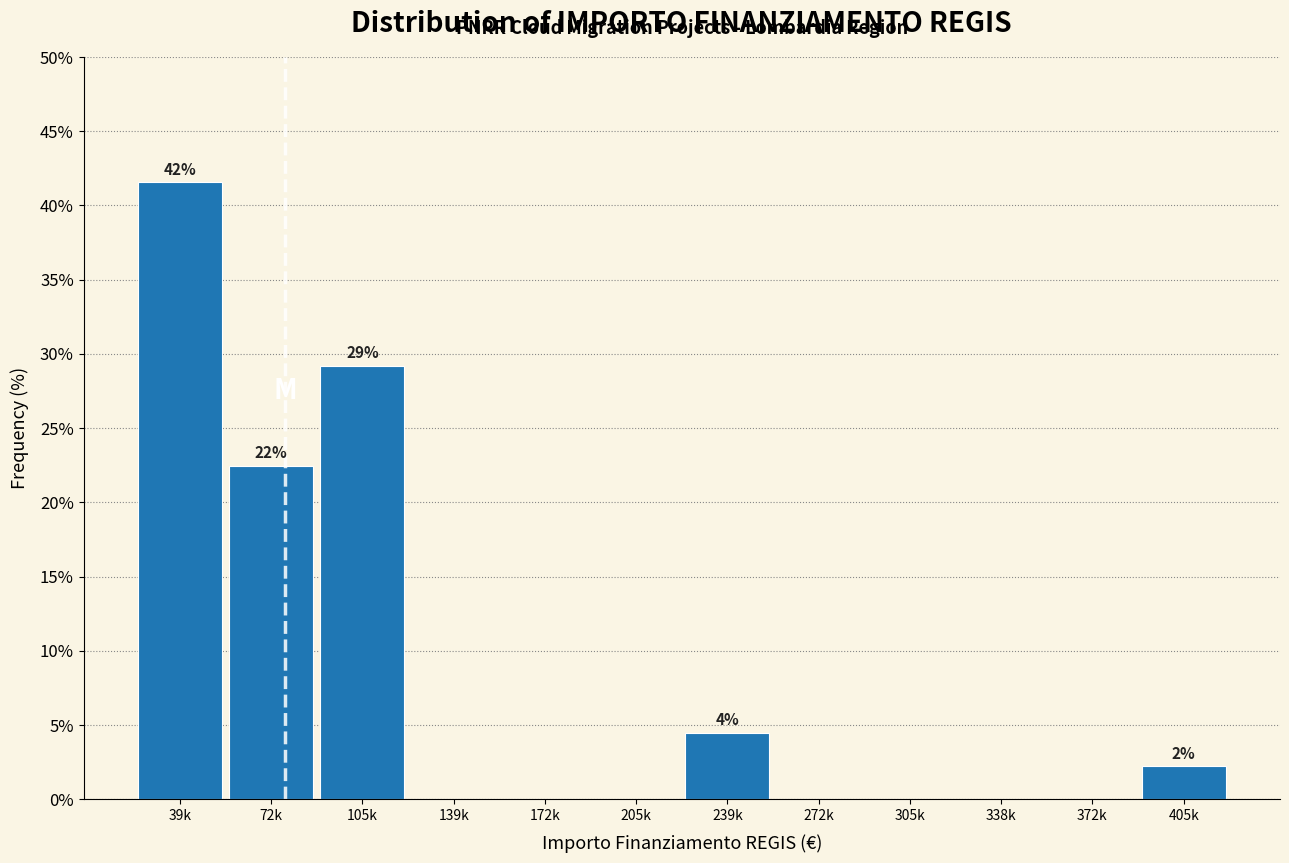

Reading left to right, transcribe all the data shown in this chart.

39k=41.6	72k=22.5	105k=29.2	139k=0.0	172k=0.0	205k=0.0	239k=4.5	272k=0.0	305k=0.0	338k=0.0	372k=0.0	405k=2.2